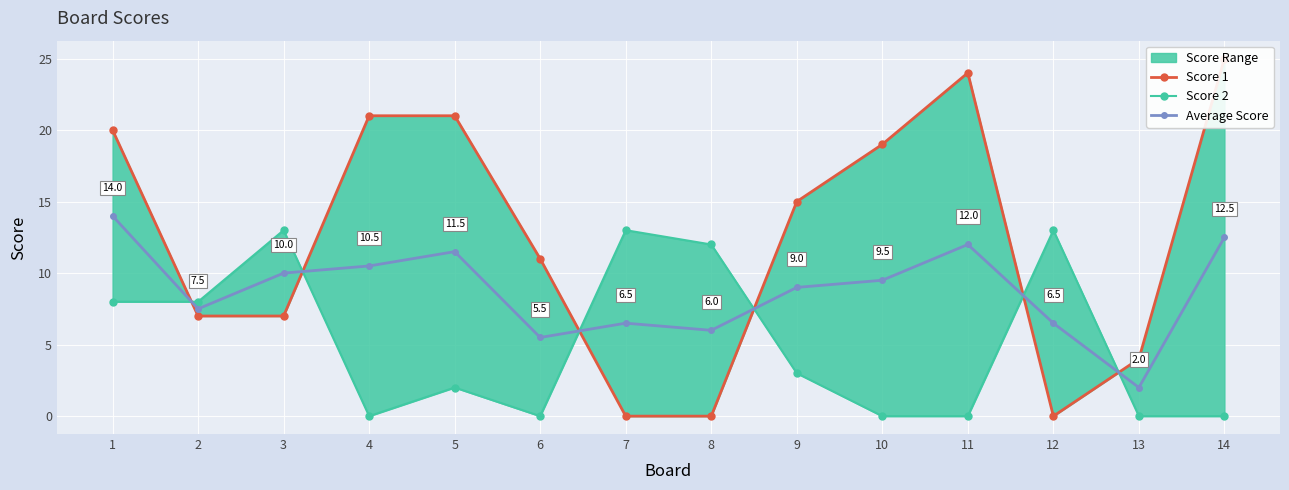

In Average Score, how many points are lower than both neighbors (excluding endpoints)?

4